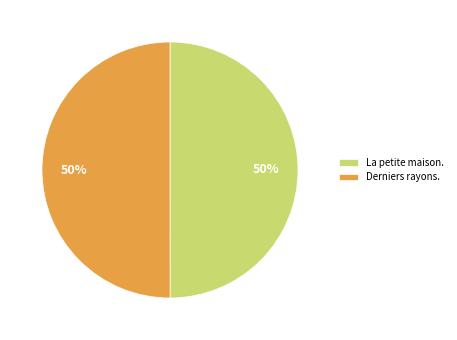

Do La petite maison. and Derniers rayons. together represent more than half of the pie?

Yes